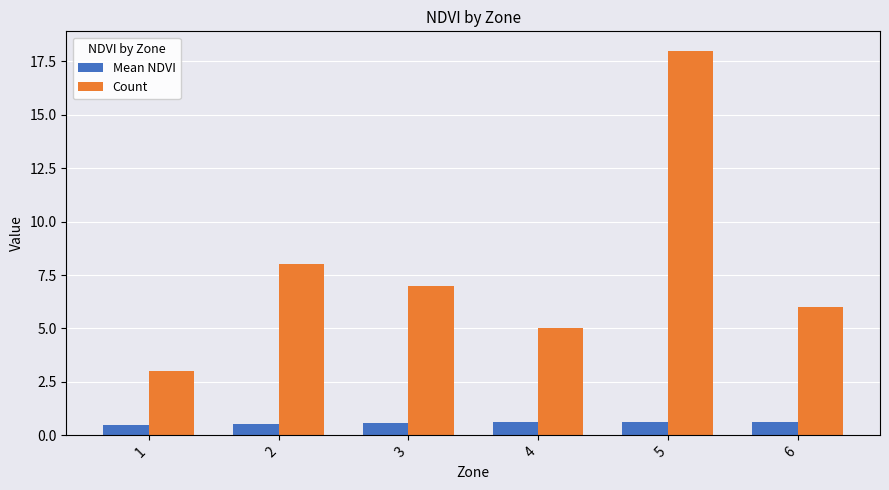

At which category does the chart reach its peak across all series?

5